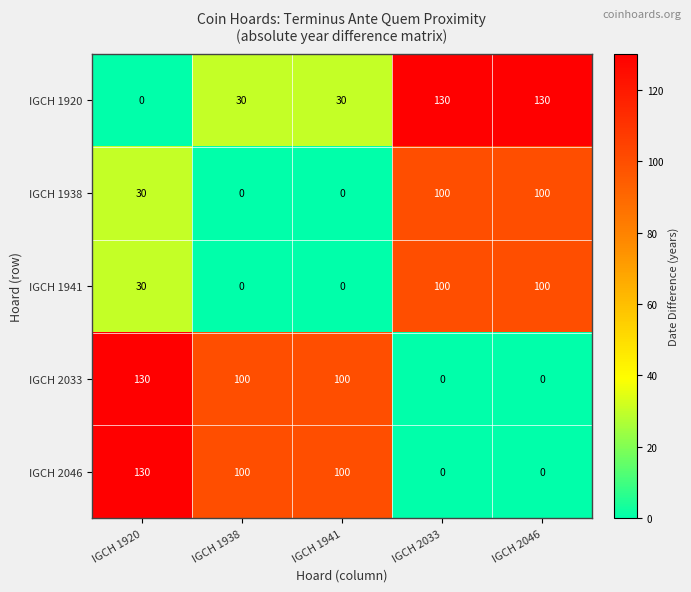

At which label does IGCH 2046 first exceed 100?

IGCH 1920